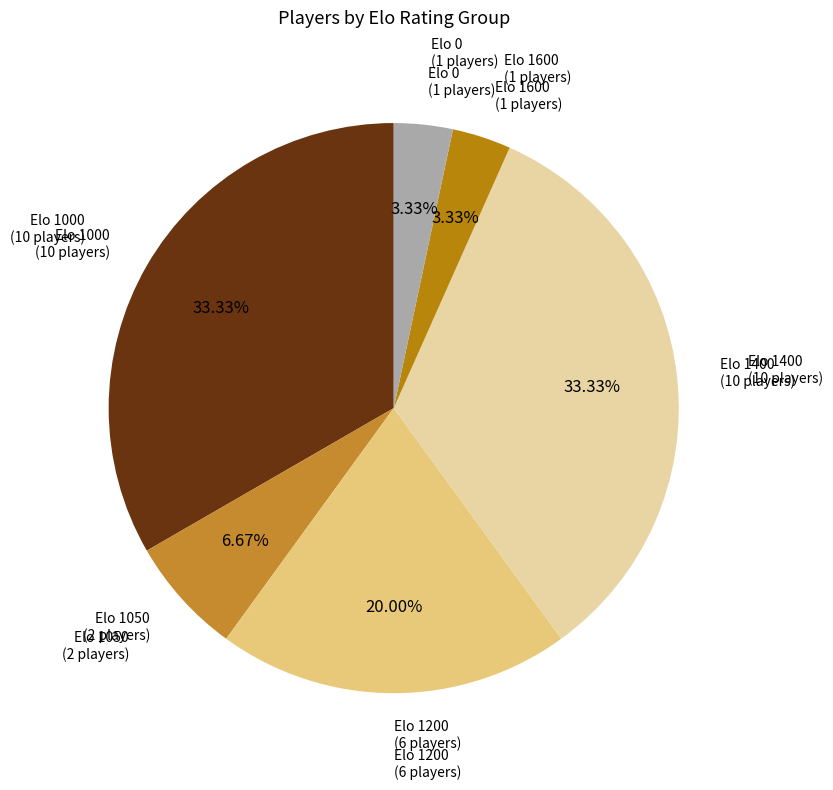

Count the number of slices in the pie.

6